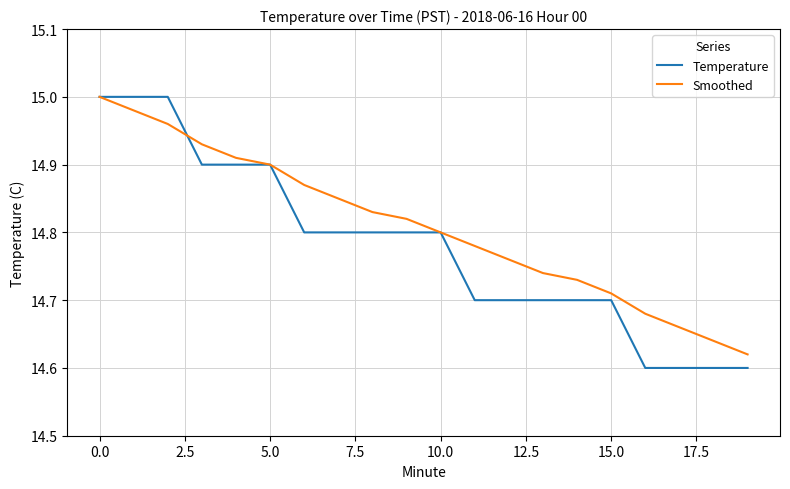

Which series has the largest total across all categories?

Smoothed